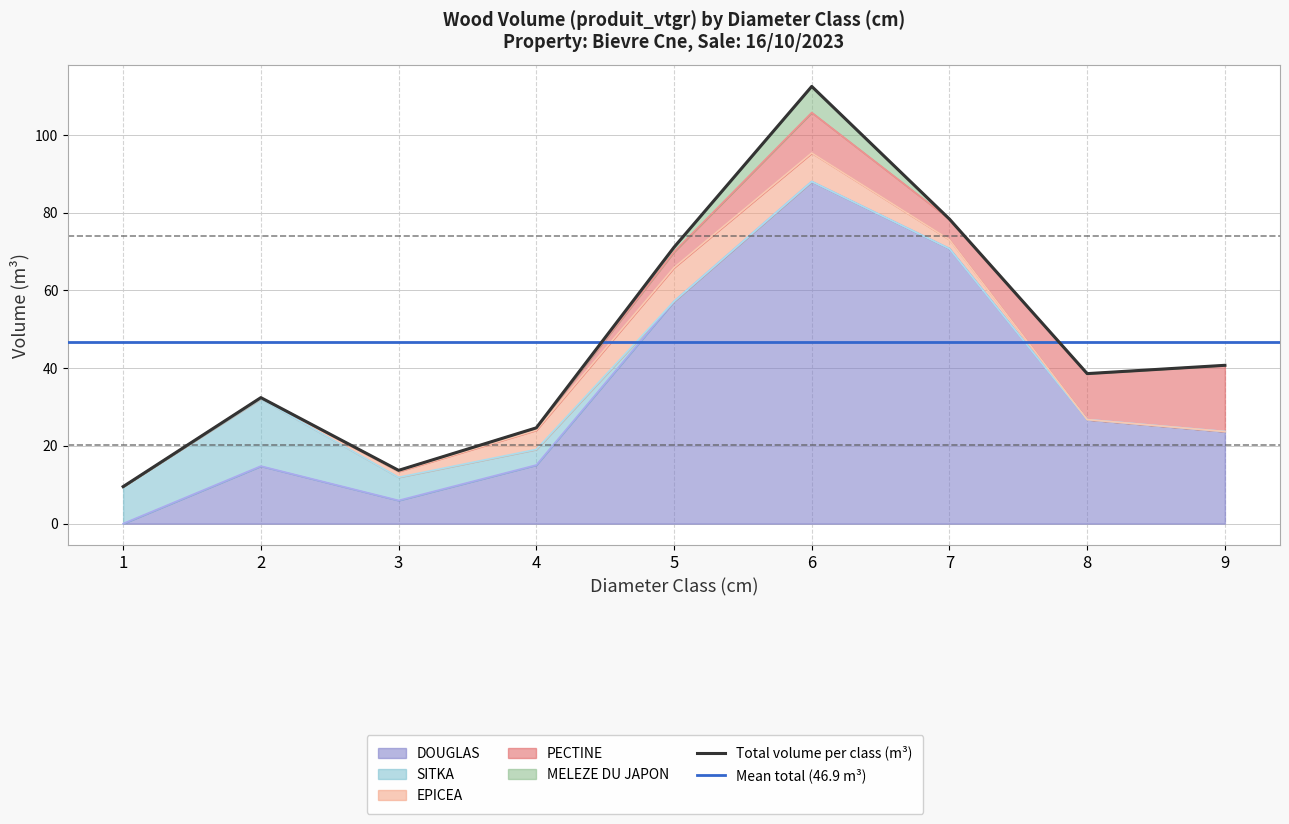

True or false: EPICEA has more than 0 points higher than both neighbors.

True